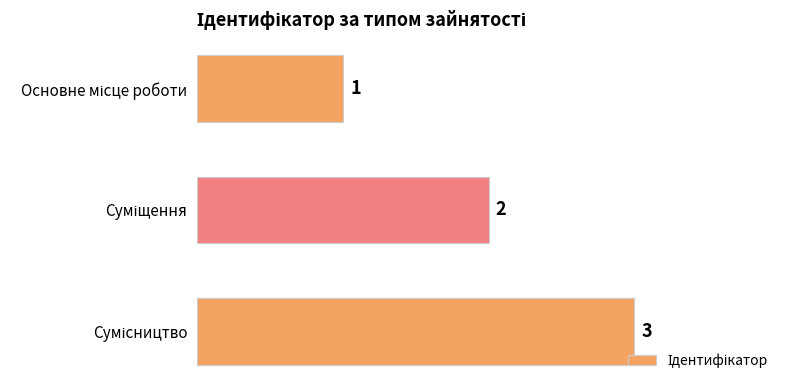

What is the maximum value shown in the chart?

3